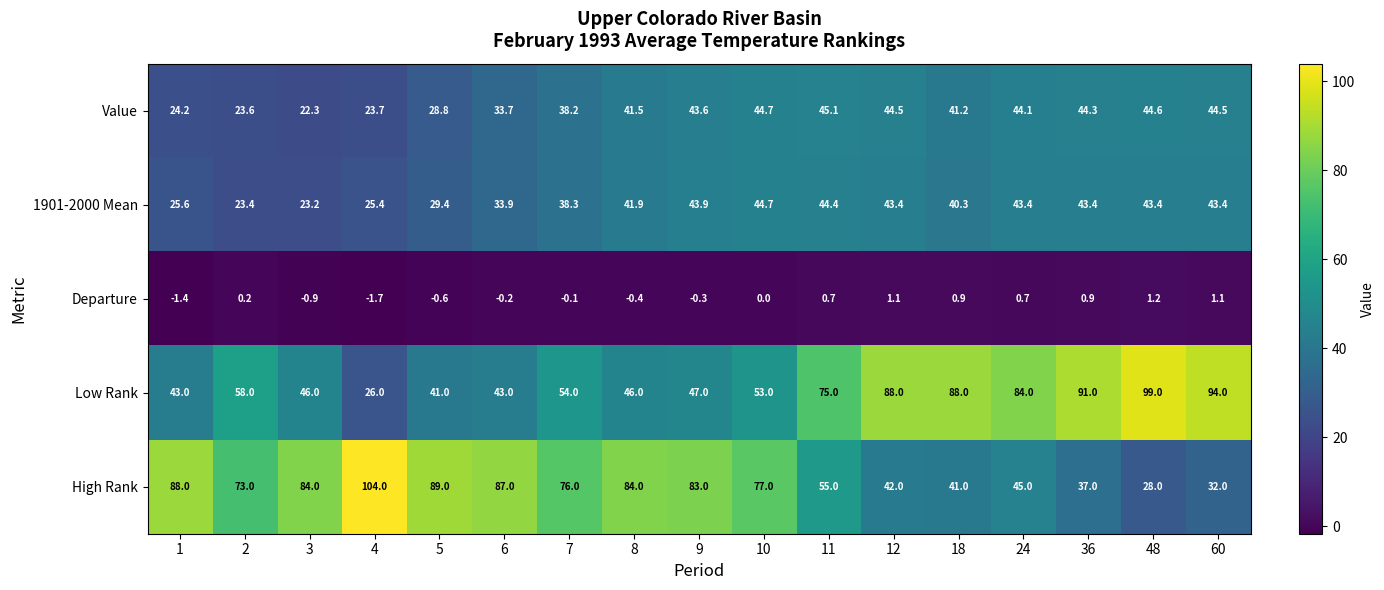

At which category is the sum across all series the highest?

11